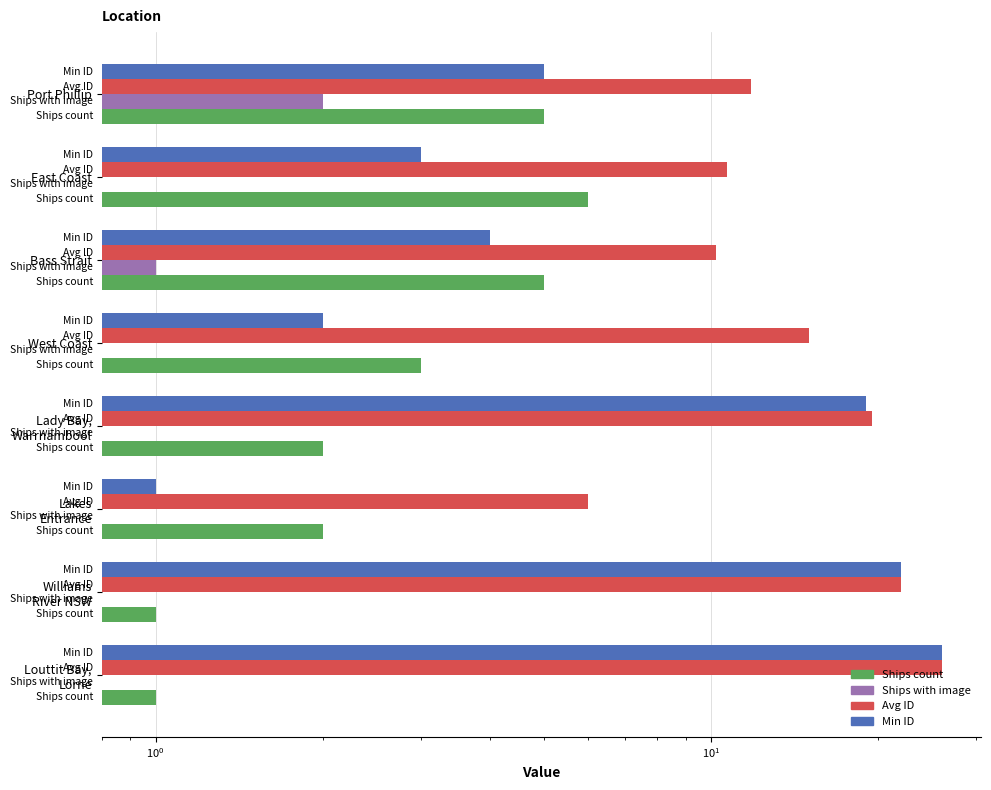

Reading right to left, transcribe all the data shown in this chart.

Ships count: 1.0	1.0	2.0	2.0	3.0	5.0	6.0	5.0
Ships with image: 0.0	0.0	0.0	0.0	0.0	1.0	0.0	2.0
Avg ID: 26.0	22.0	6.0	19.5	15.0	10.2	10.7	11.8
Min ID: 26.0	22.0	1.0	19.0	2.0	4.0	3.0	5.0